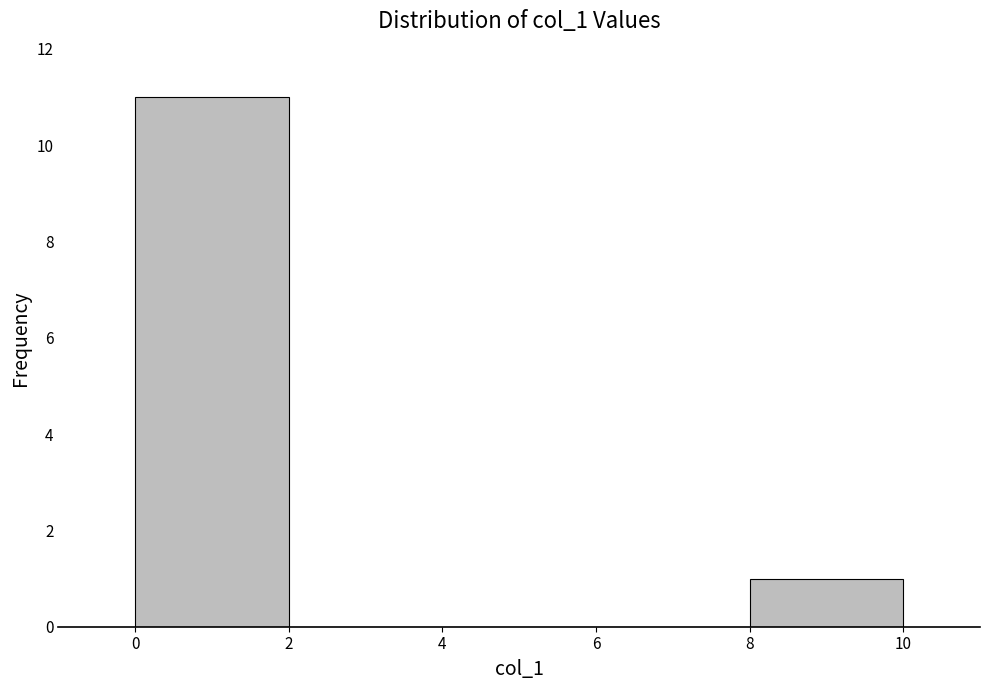

Reading left to right, list every bar in this chart as the range it spans on the x-axis followed by its height. The values are not printed on the chart, so give them approximately, as read against the axis.

0 to 2: 11
2 to 4: 0
4 to 6: 0
6 to 8: 0
8 to 10: 1